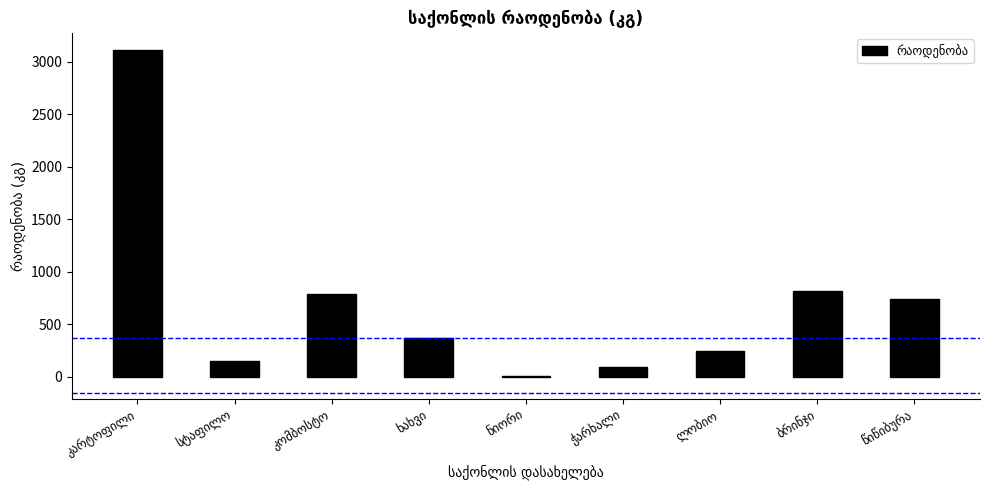

Are the bars horizontal?

No